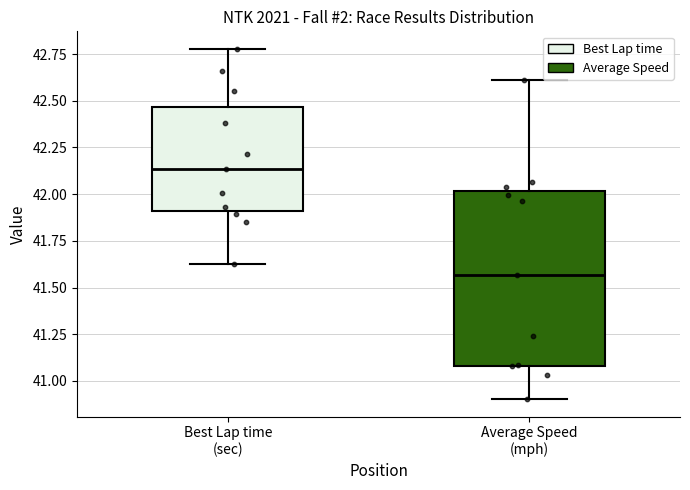

Where is the lower edge of the box for Average Speed (mph) on the y-axis? The values are not printed on the chart, so give them approximately, as read against the axis.

41.10